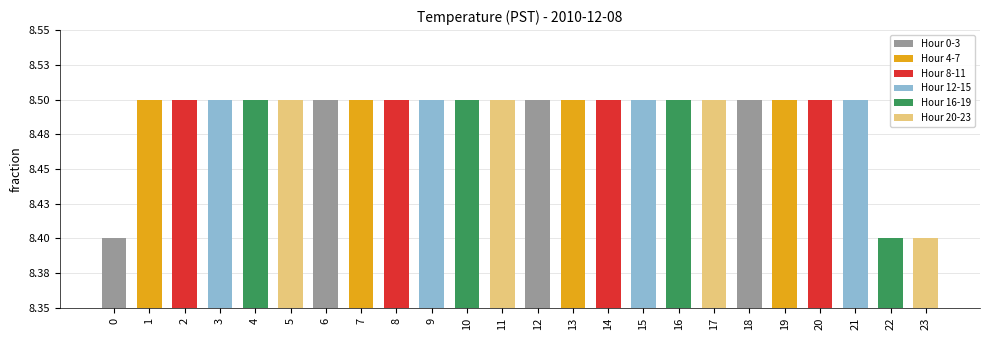

The chart shows a value of 3.9 at 5. True or false?

False